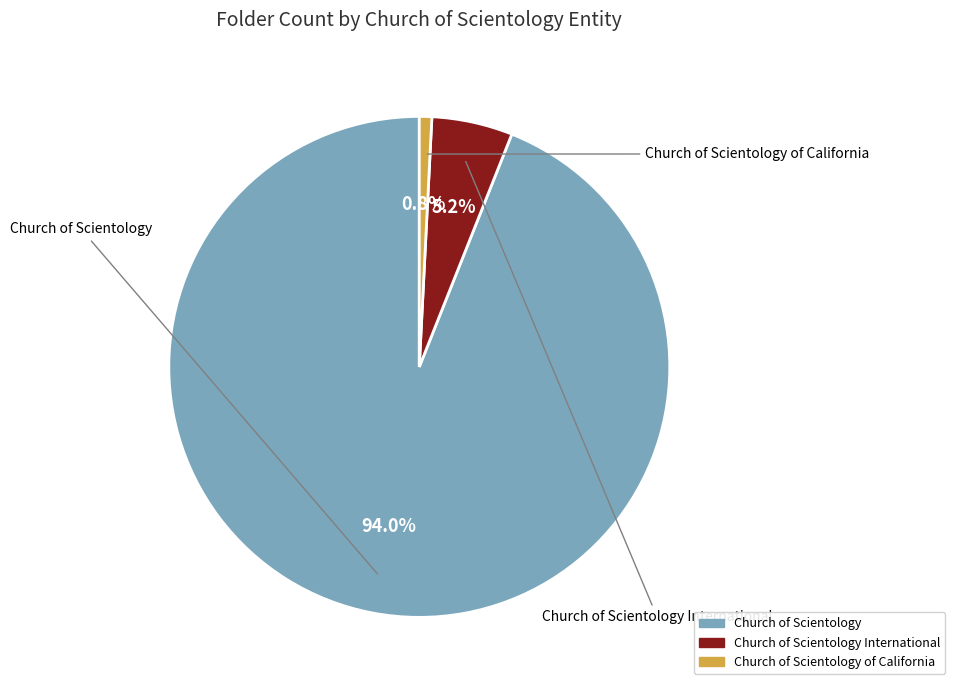

Which category has the smallest portion of the pie?

Church of Scientology of California